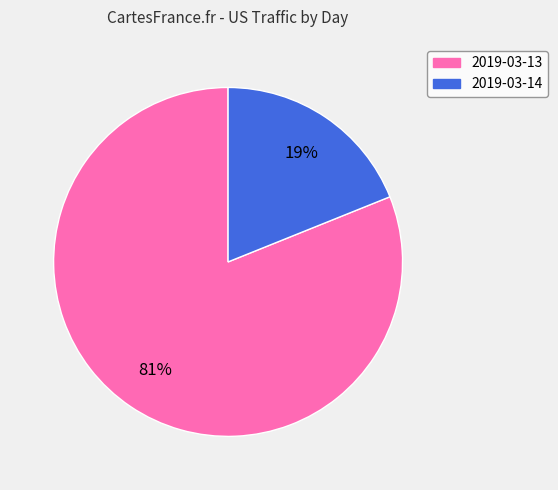

To the nearest percent, what is the combined percentage of 2019-03-13 and 2019-03-14?

100%